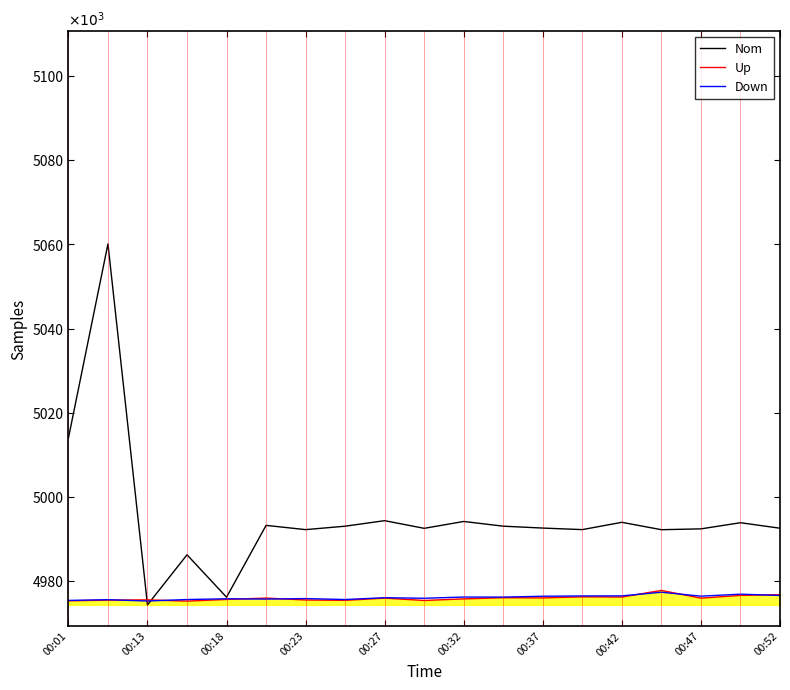

Does the chart display data point markers on the line(s)?

No